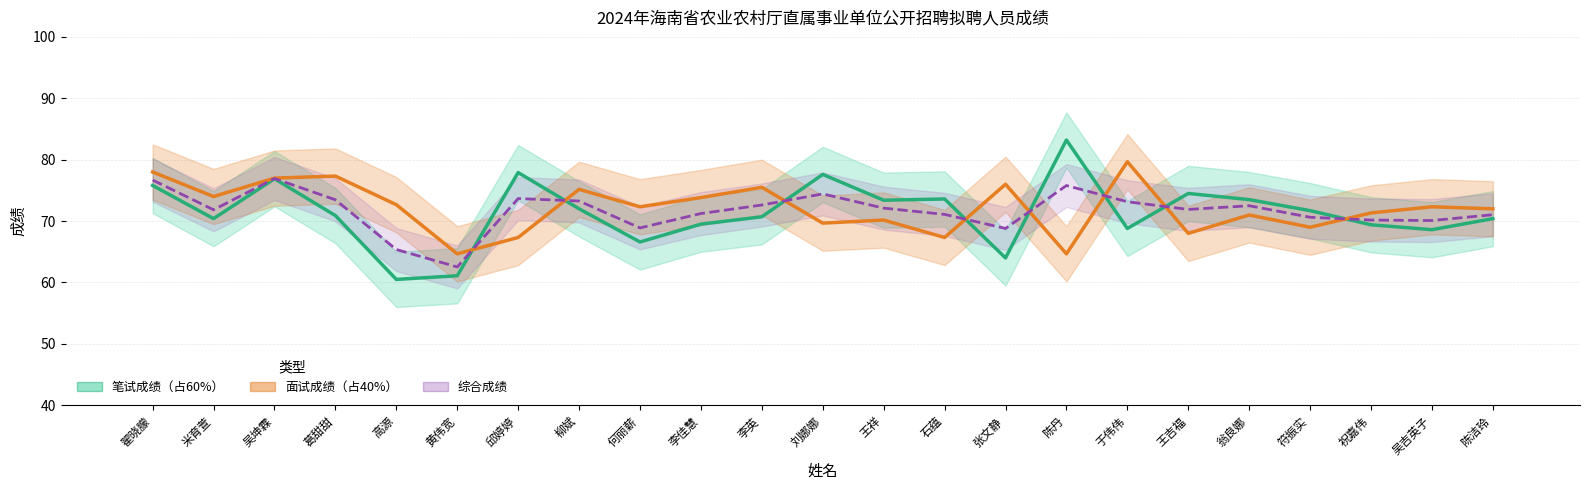

Rank the series at 邱婷婷 from lowest to highest value.

面试成绩（占40%）, 综合成绩, 笔试成绩（占60%）